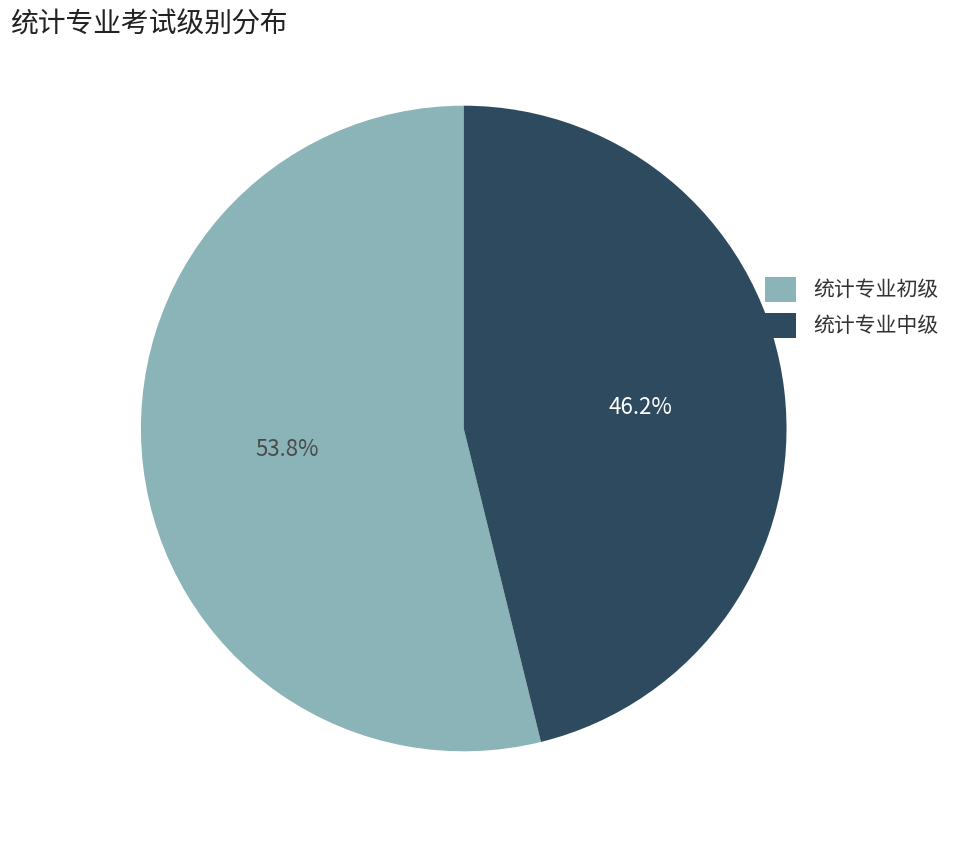

Count the number of slices in the pie.

2